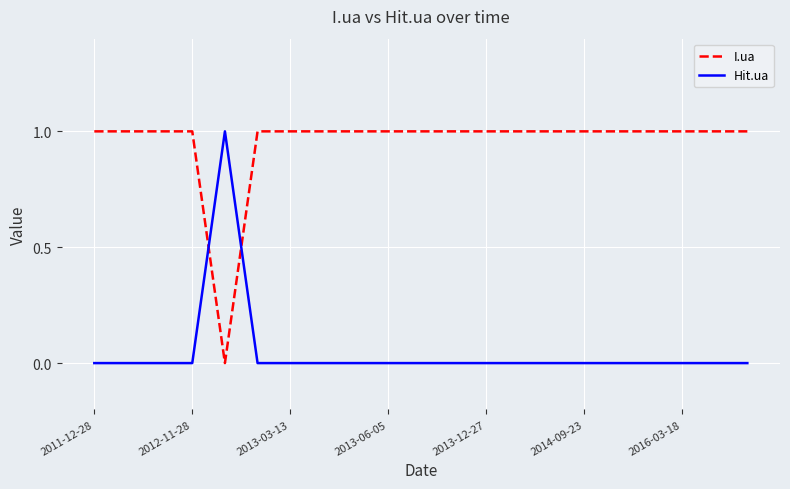

List the series in order of their overall mean, lowest first.

Hit.ua, I.ua